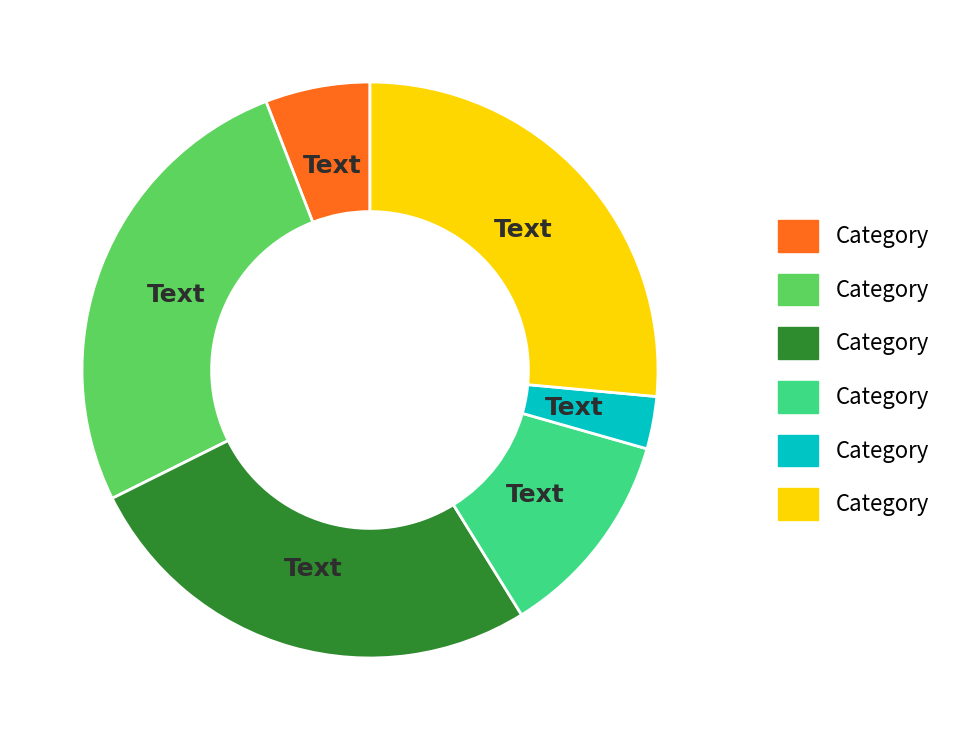

Is there any slice that represents more than half of the pie?

No